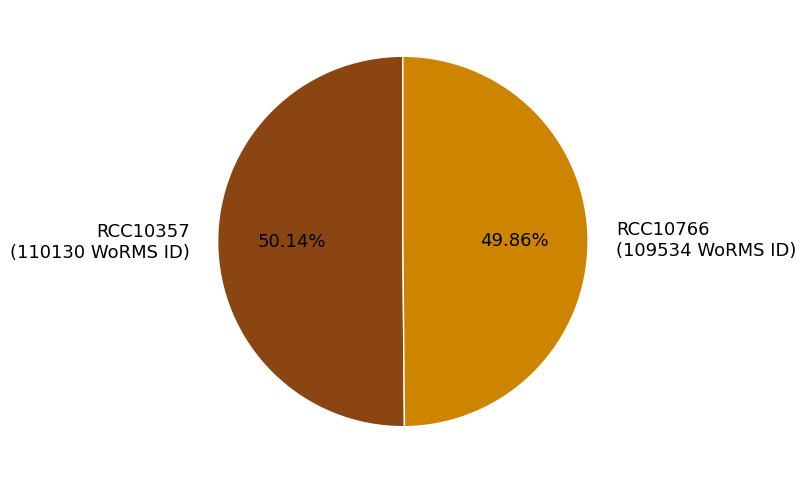

What is the ratio of the value at RCC10766 (109534 WoRMS ID) to the value at RCC10357 (110130 WoRMS ID)?

1.0